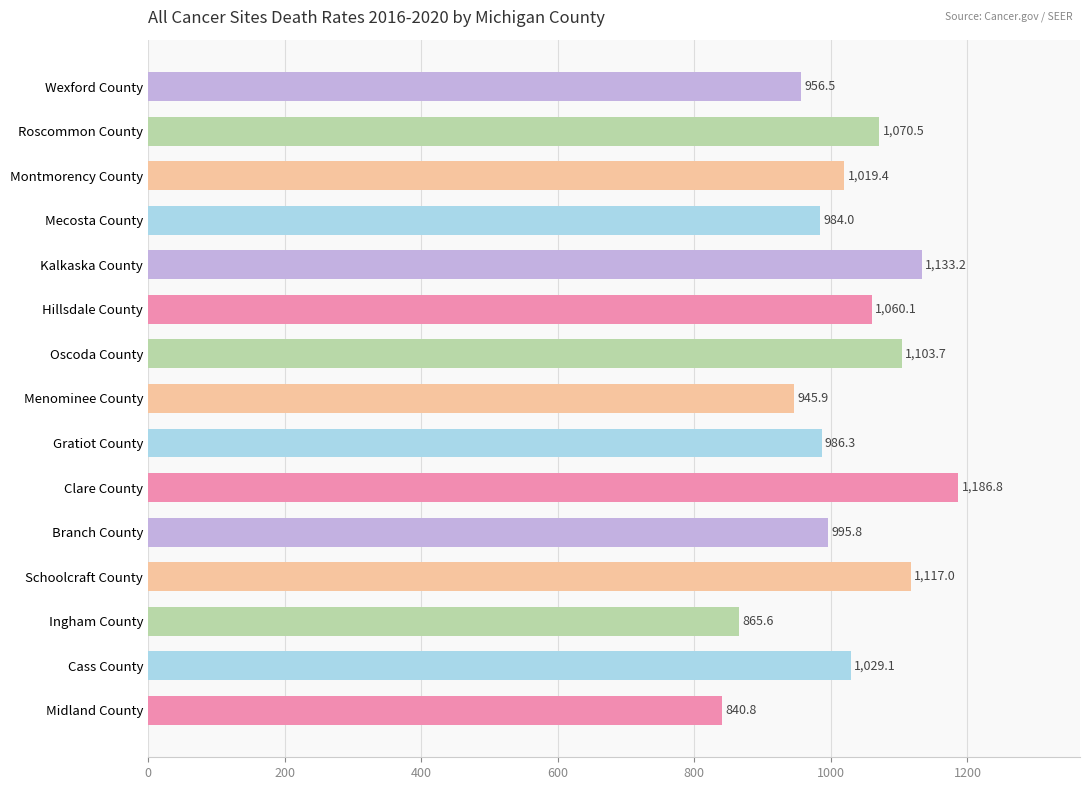

List the labels in order of value, largest first.

Clare County, Kalkaska County, Schoolcraft County, Oscoda County, Roscommon County, Hillsdale County, Cass County, Montmorency County, Branch County, Gratiot County, Mecosta County, Wexford County, Menominee County, Ingham County, Midland County